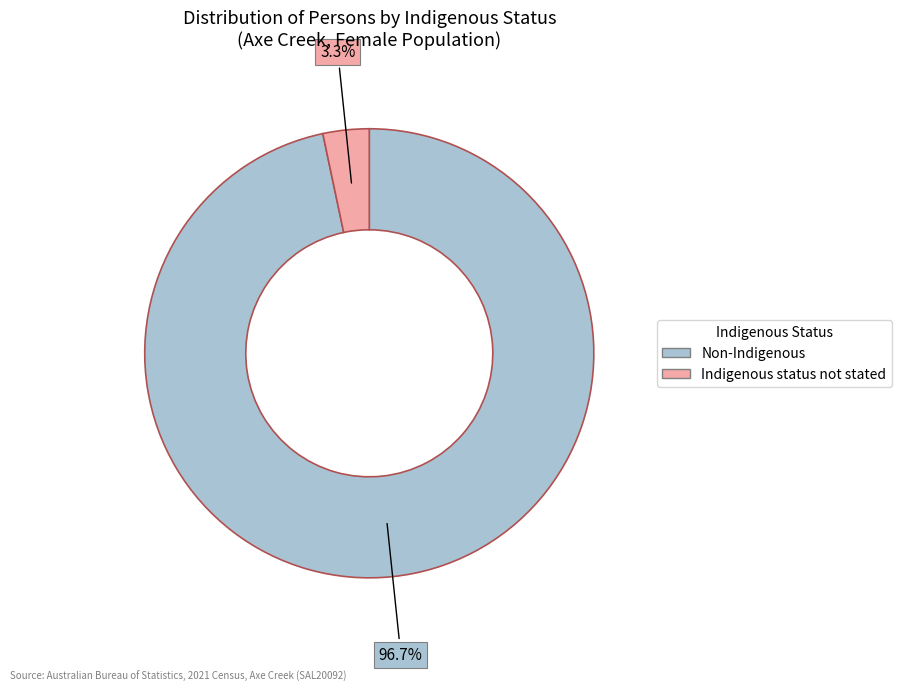

Do Non-Indigenous and Indigenous status not stated together represent more than half of the pie?

Yes